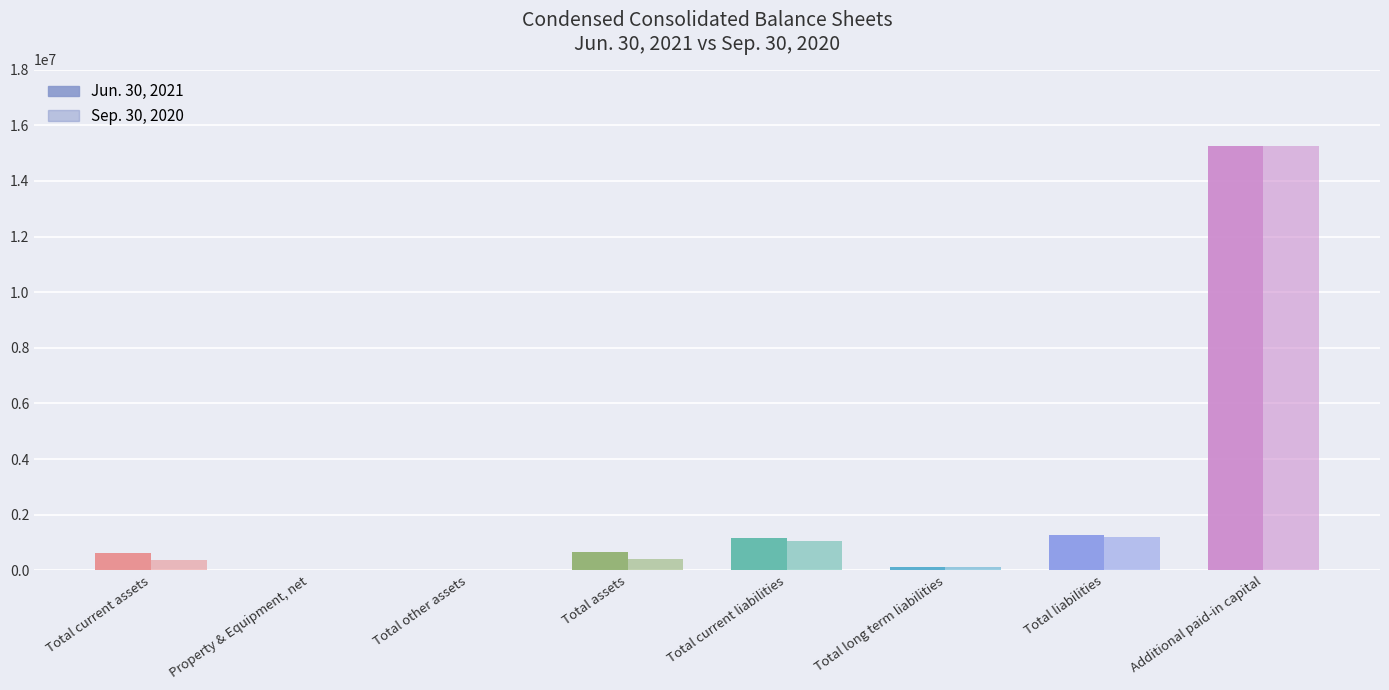

List the series in order of their peak value, lowest first.

Jun. 30, 2021, Sep. 30, 2020